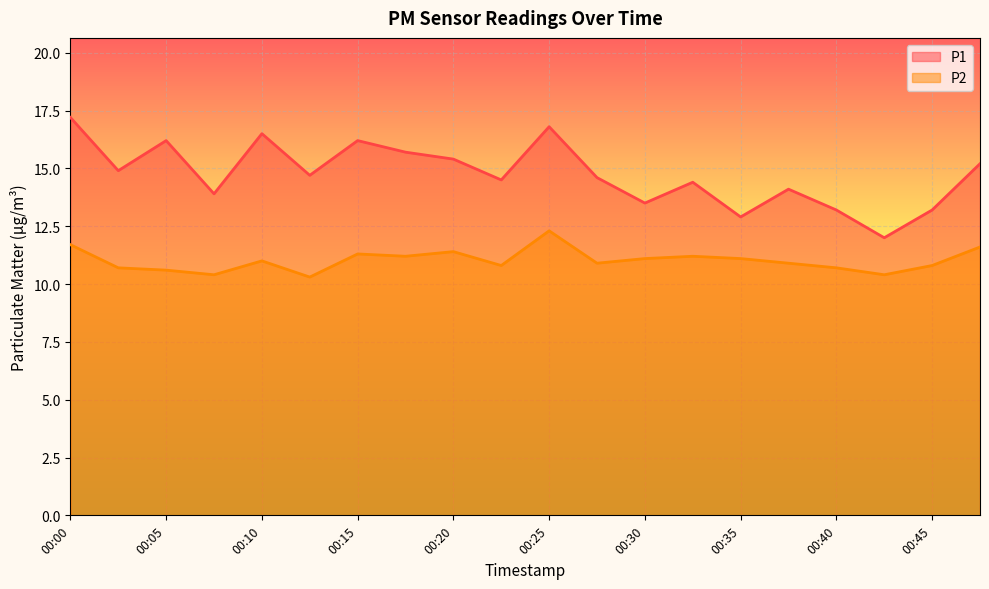

In P2, how many points are higher than both neighbors (excluding endpoints)?

5